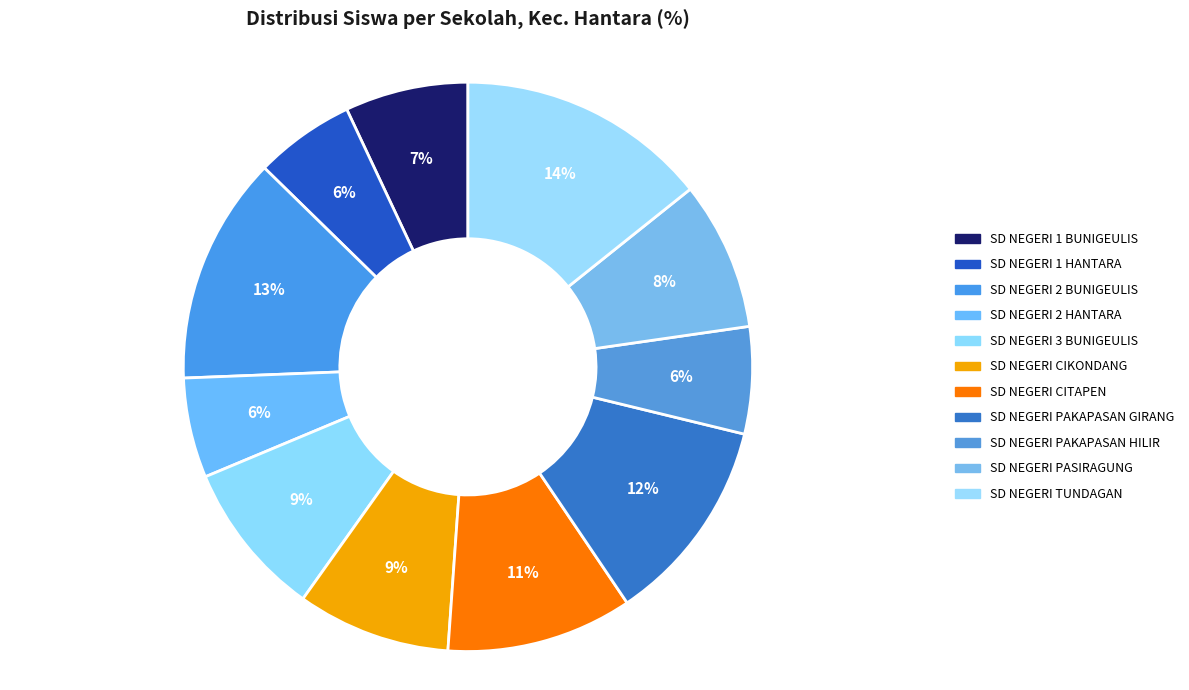

To the nearest percent, what is the combined percentage of SD NEGERI PAKAPASAN HILIR and SD NEGERI 1 HANTARA?

12%